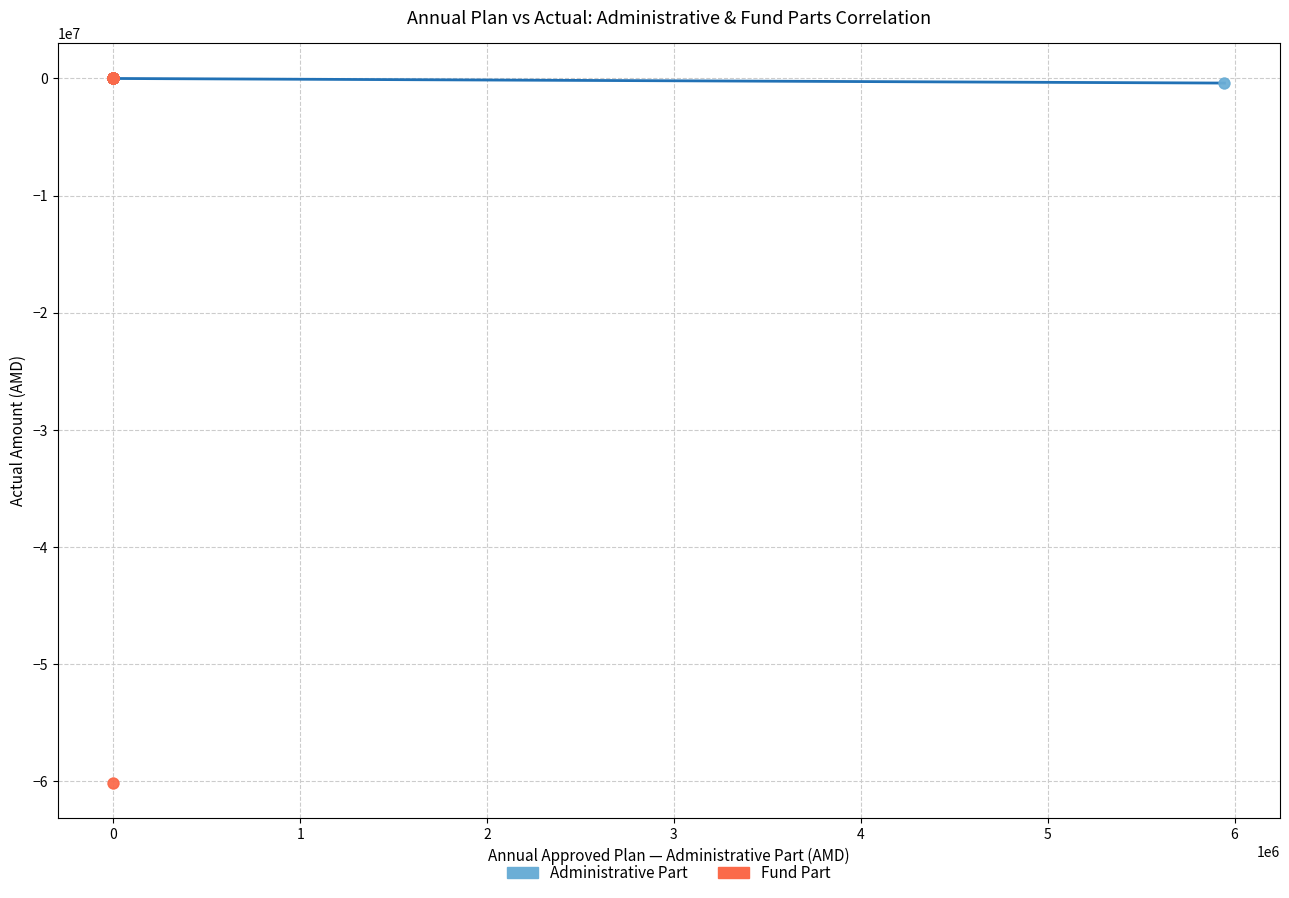

Which series contains the lowest Y value?

Fund Part